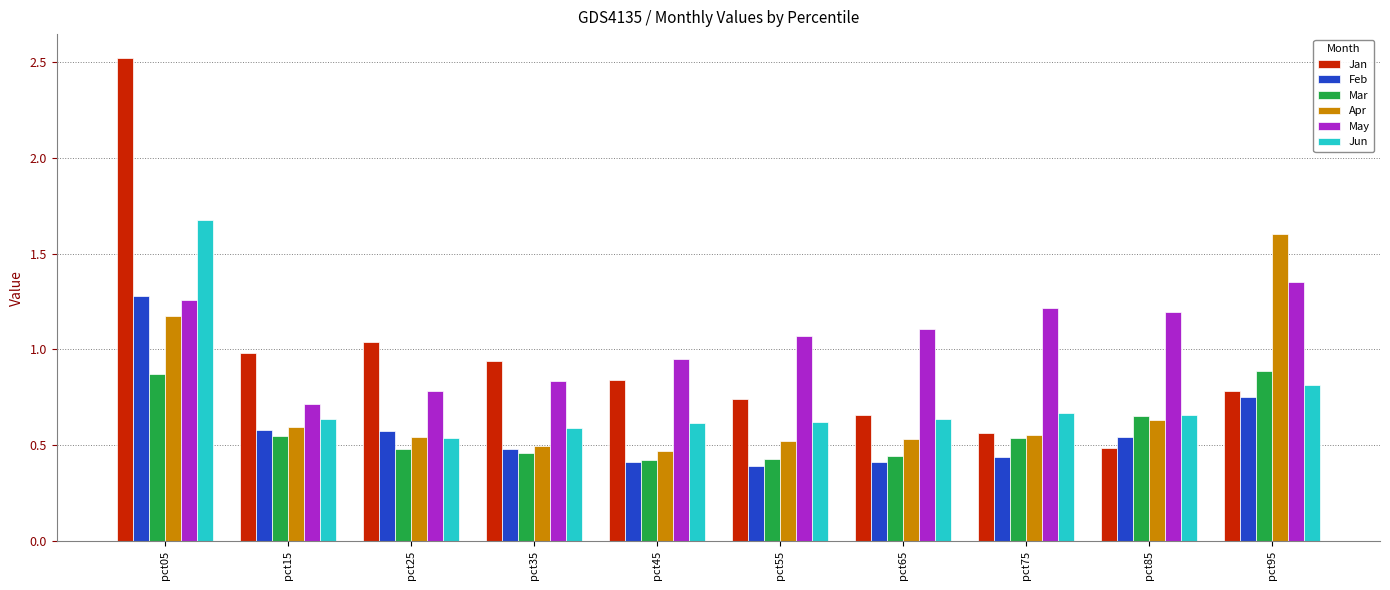

Which series changed the most between pct05 and pct35?

Jan